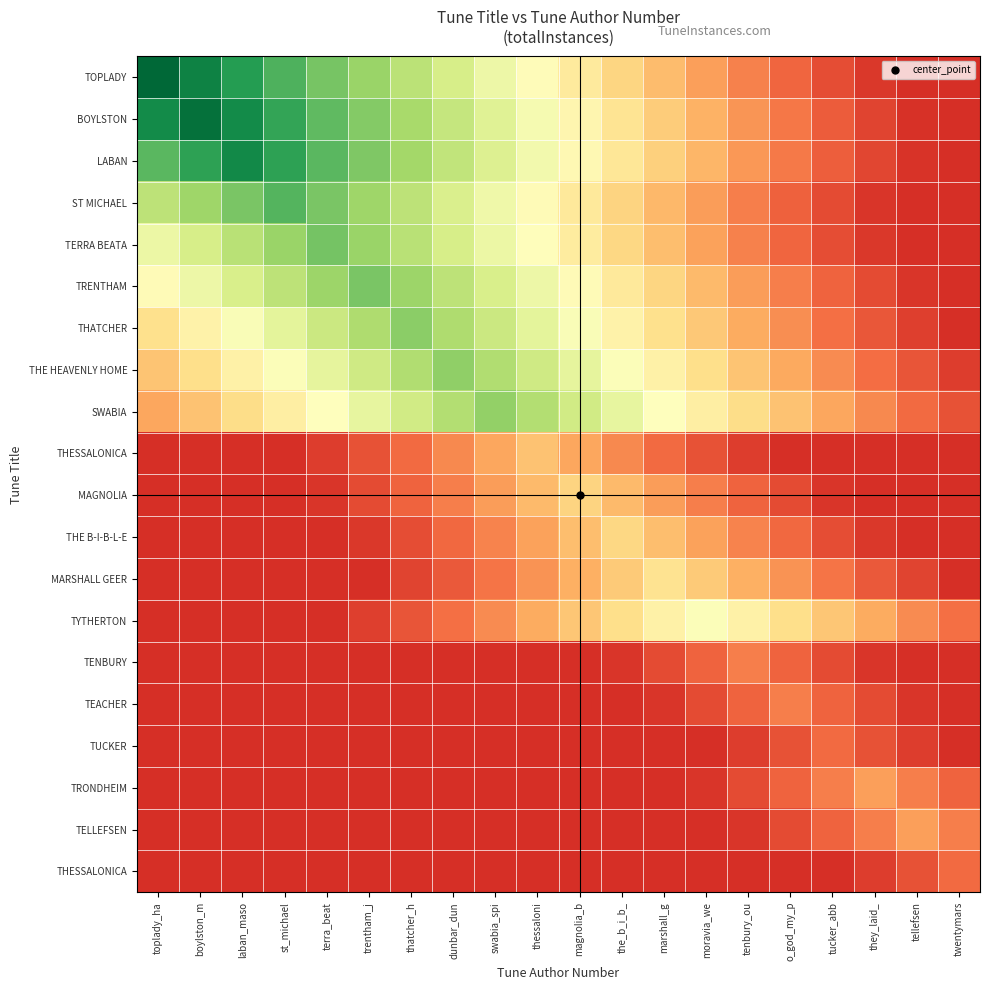

At which category is the sum across all series the highest?

thatcher_h